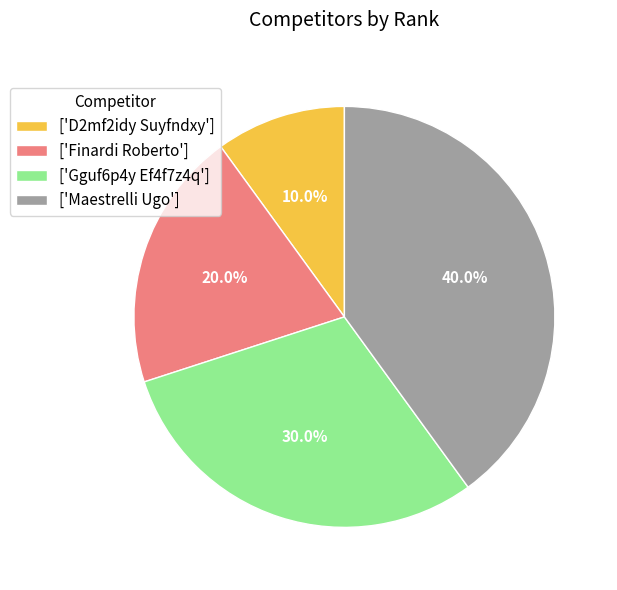

How many slices are in this pie chart?

4